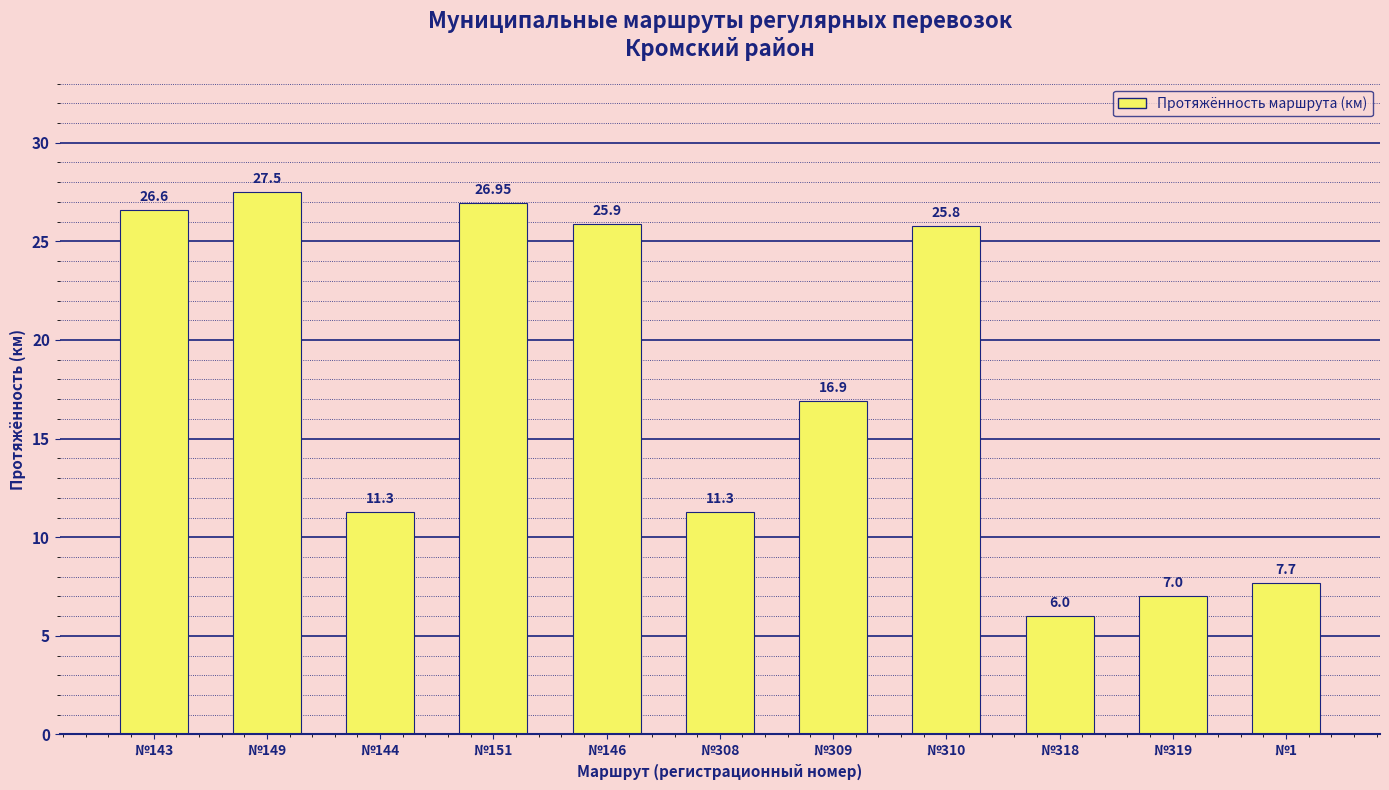

What is the difference between the maximum and minimum values?

21.5